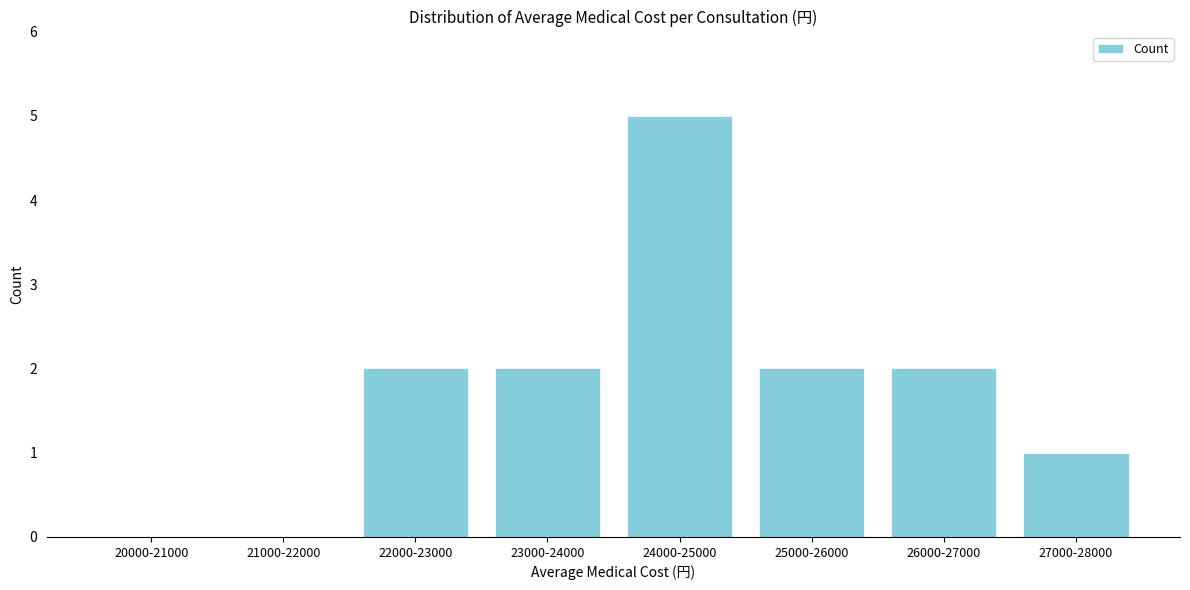

Reading left to right, transcribe all the data shown in this chart.

20000-21000=0	21000-22000=0	22000-23000=2	23000-24000=2	24000-25000=5	25000-26000=2	26000-27000=2	27000-28000=1